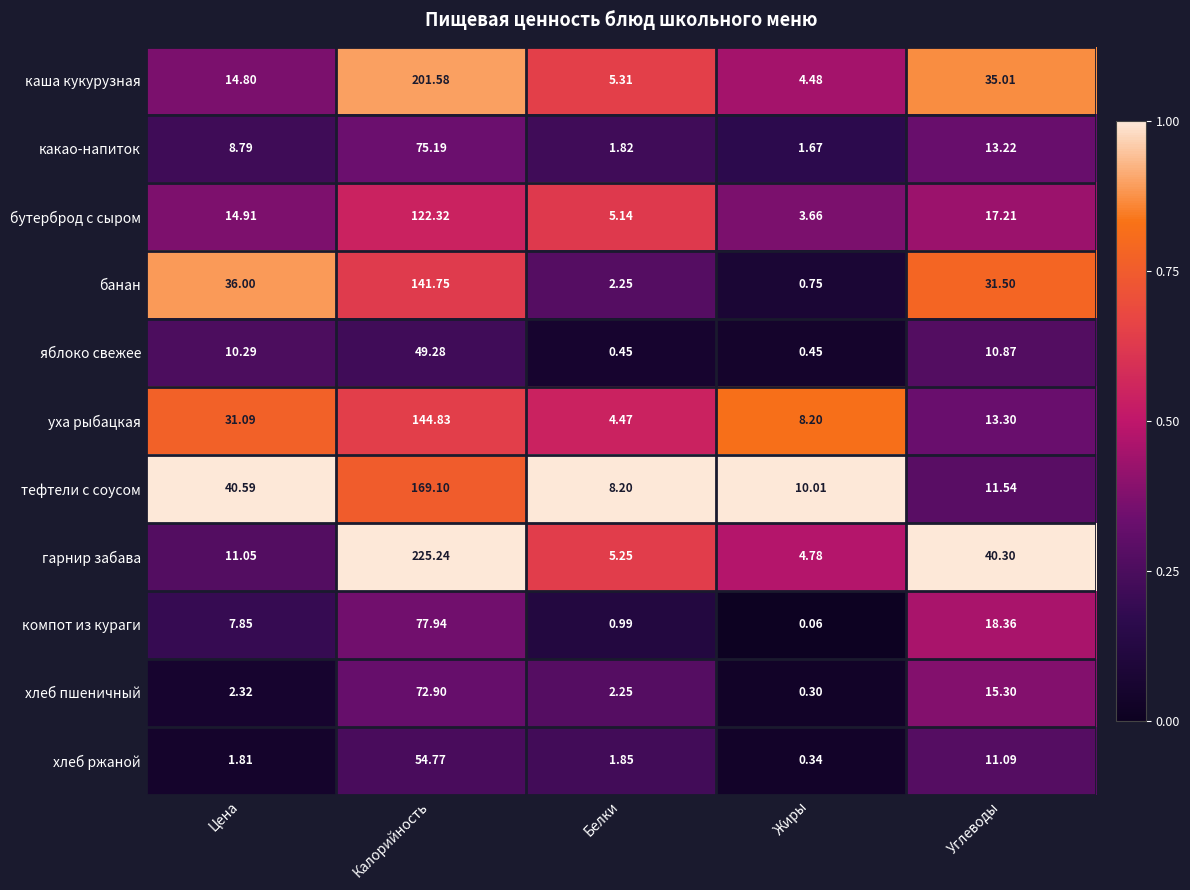

Rank the series at Углеводы from highest to lowest value.

гарнир забава, каша кукурузная, банан, компот из кураги, бутерброд с сыром, хлеб пшеничный, уха рыбацкая, какао-напиток, тефтели с соусом, хлеб ржаной, яблоко свежее